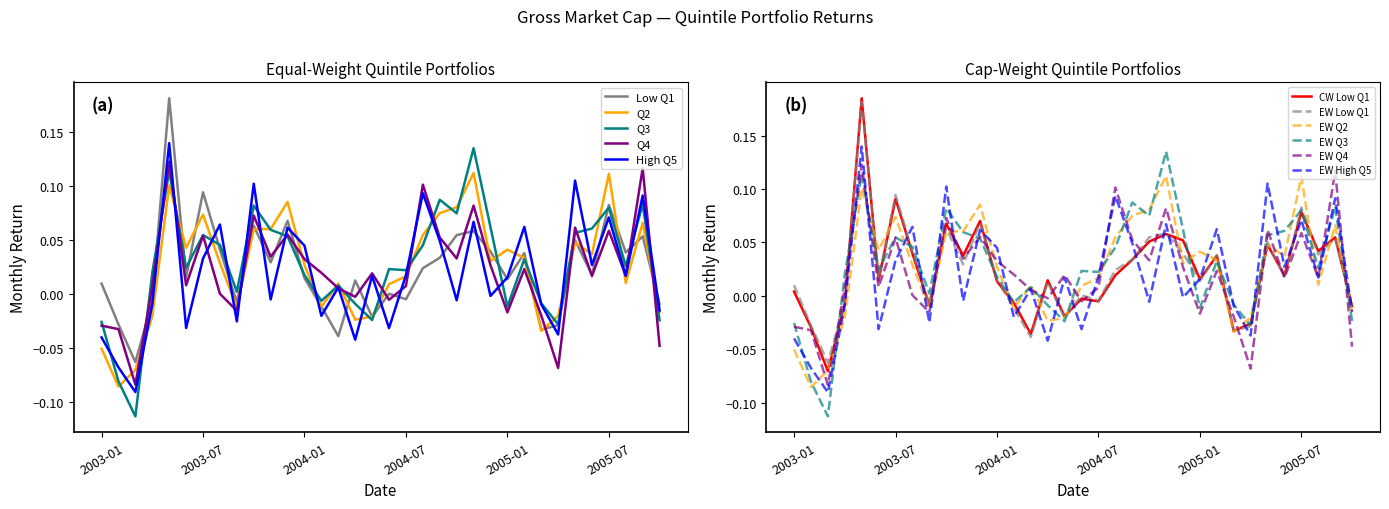

Which series changed the most between 2005-04 and 2005-07?

Q2